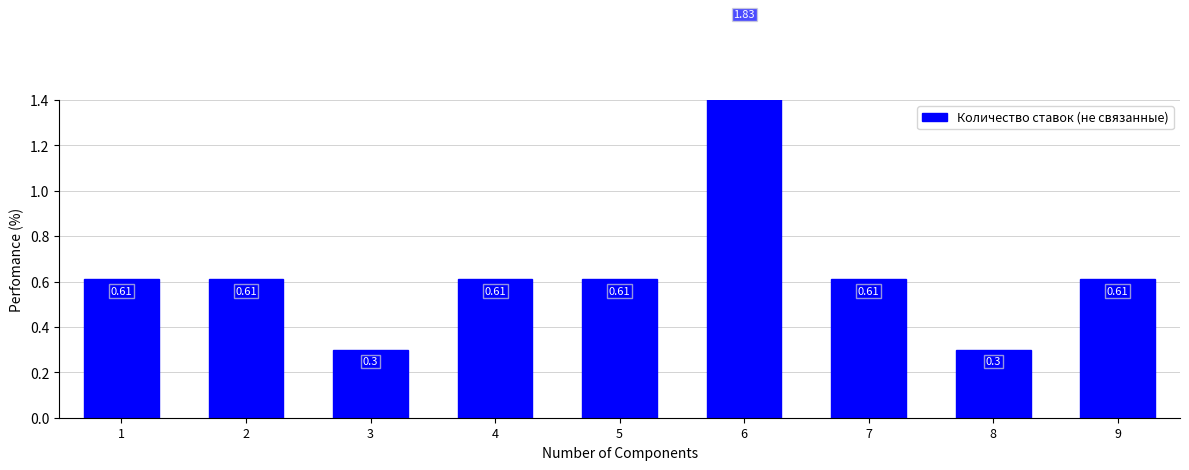

List the labels in order of value, smallest first.

3, 8, 1, 2, 4, 5, 7, 9, 6